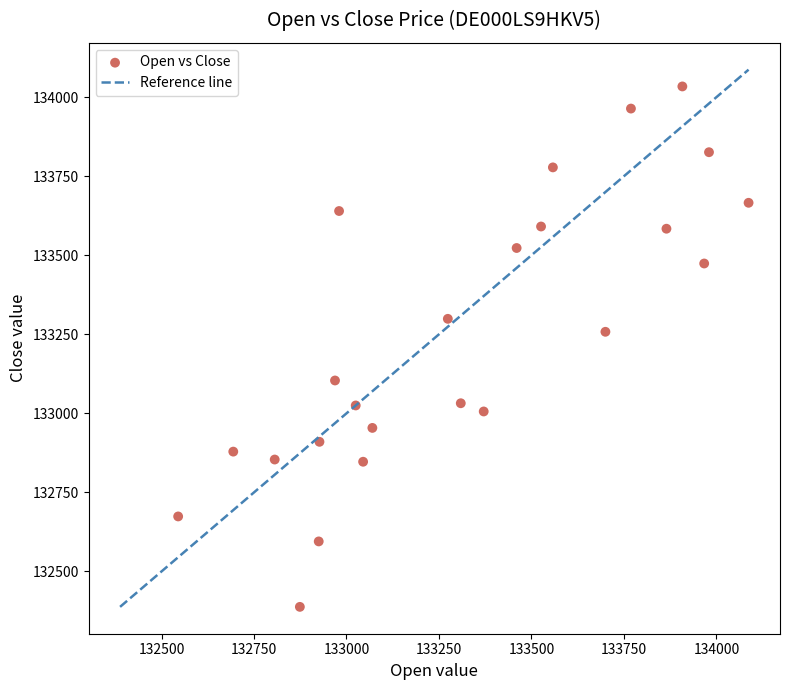

What Y value in the scatter plot is closest to 133211?

133258